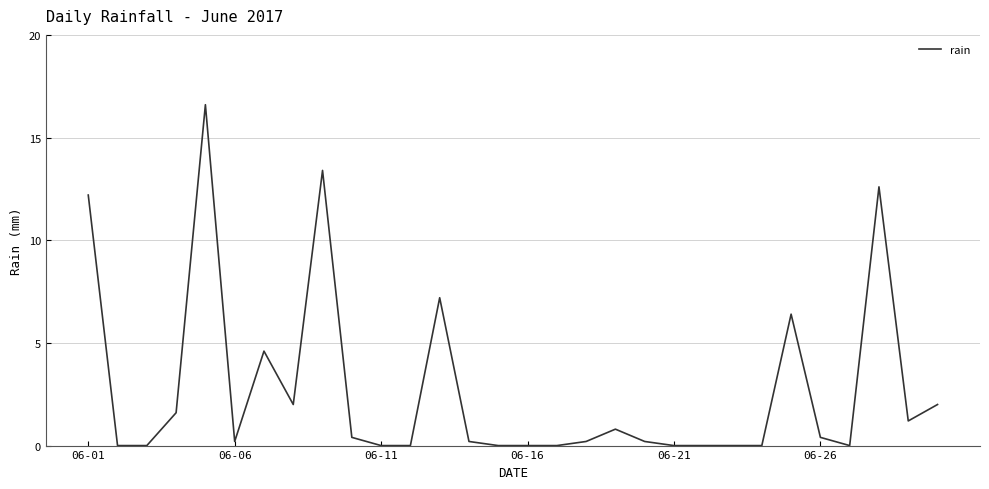

What is the difference between the maximum and minimum values?

16.6